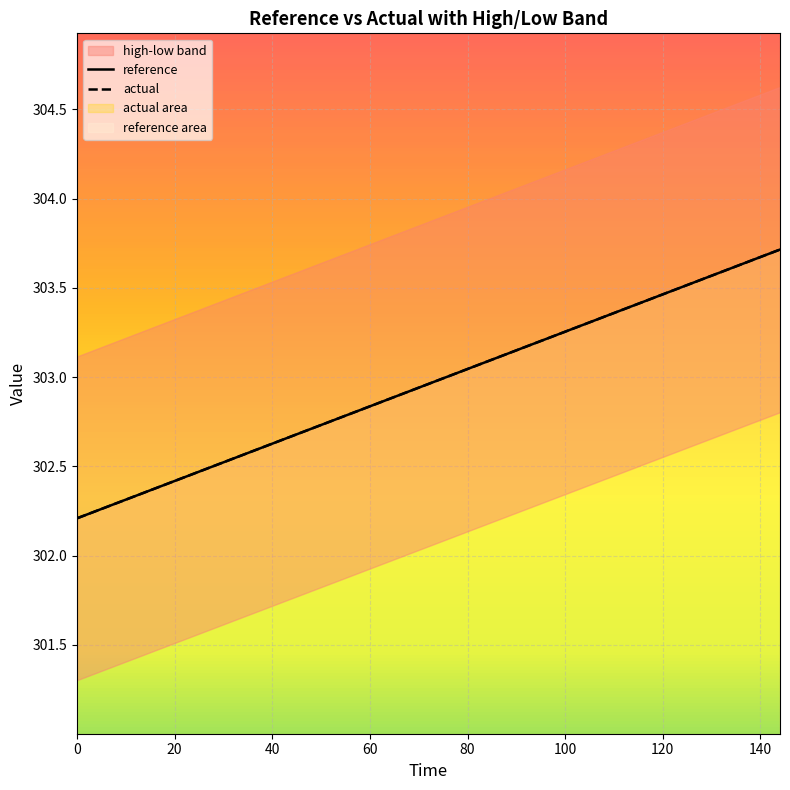

Count the number of categories in the chart.

21